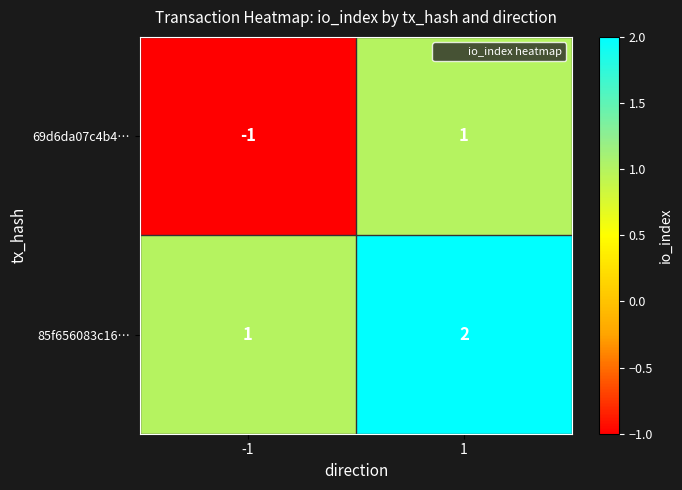

Which series has the largest total across all categories?

85f656083c16…